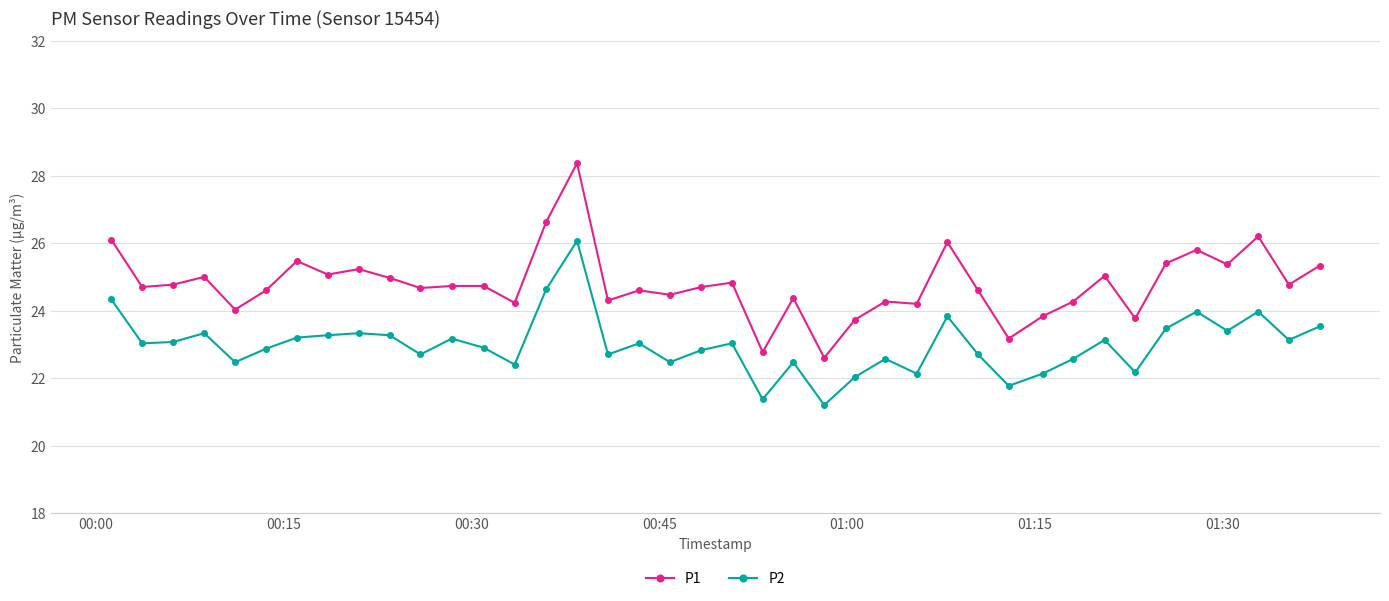

Which series has the largest total across all categories?

P1